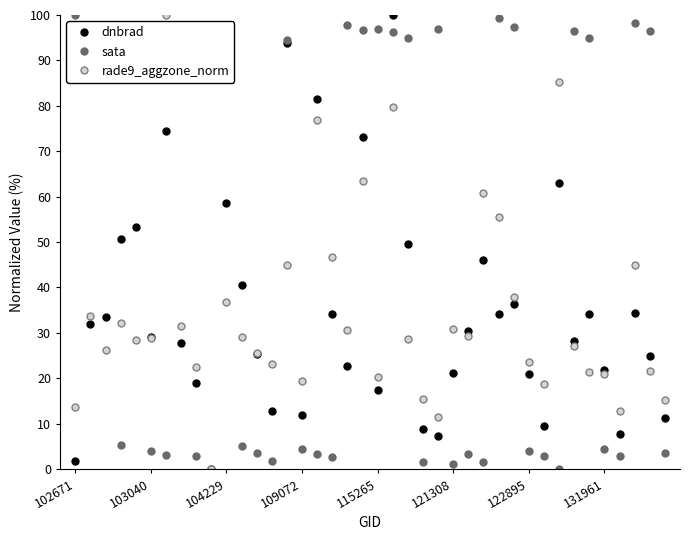

In dnbrad, how many points are lower than both neighbors (excluding endpoints)?

11